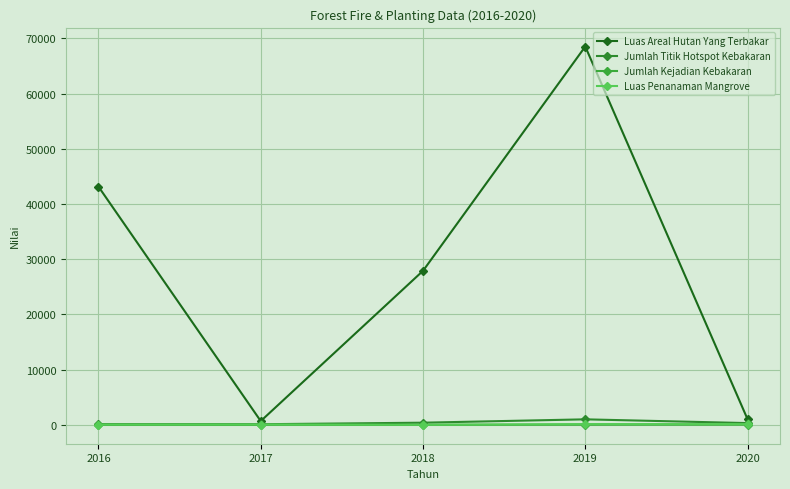

How many interior local valleys does the Luas Penanaman Mangrove series have?

1